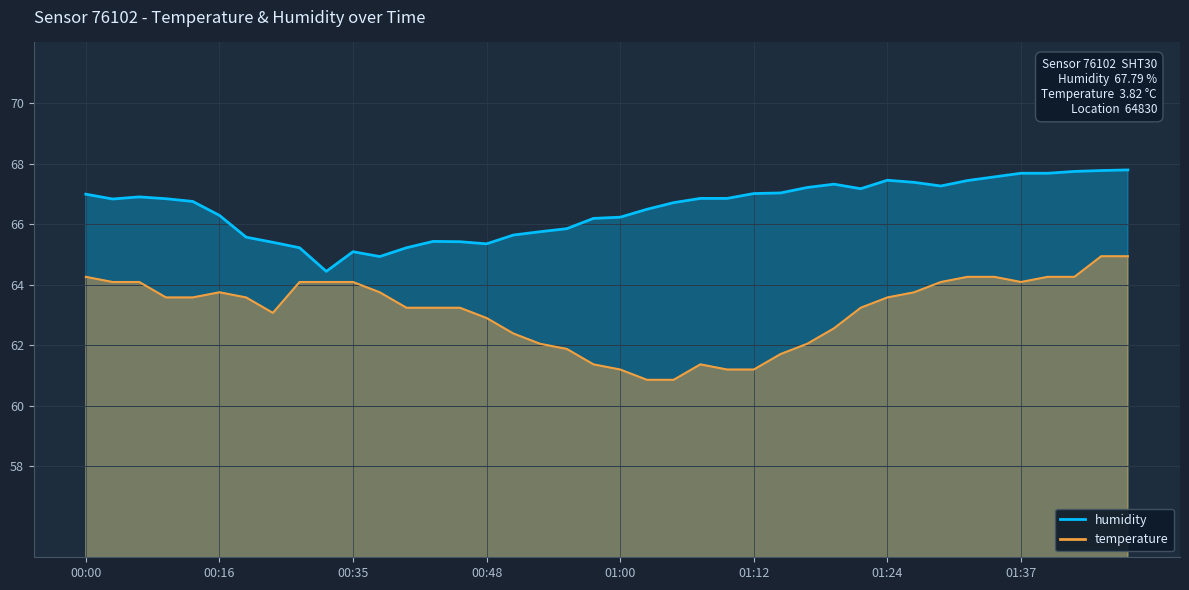

The value of humidity at 01:24 is 107.5. True or false?

False